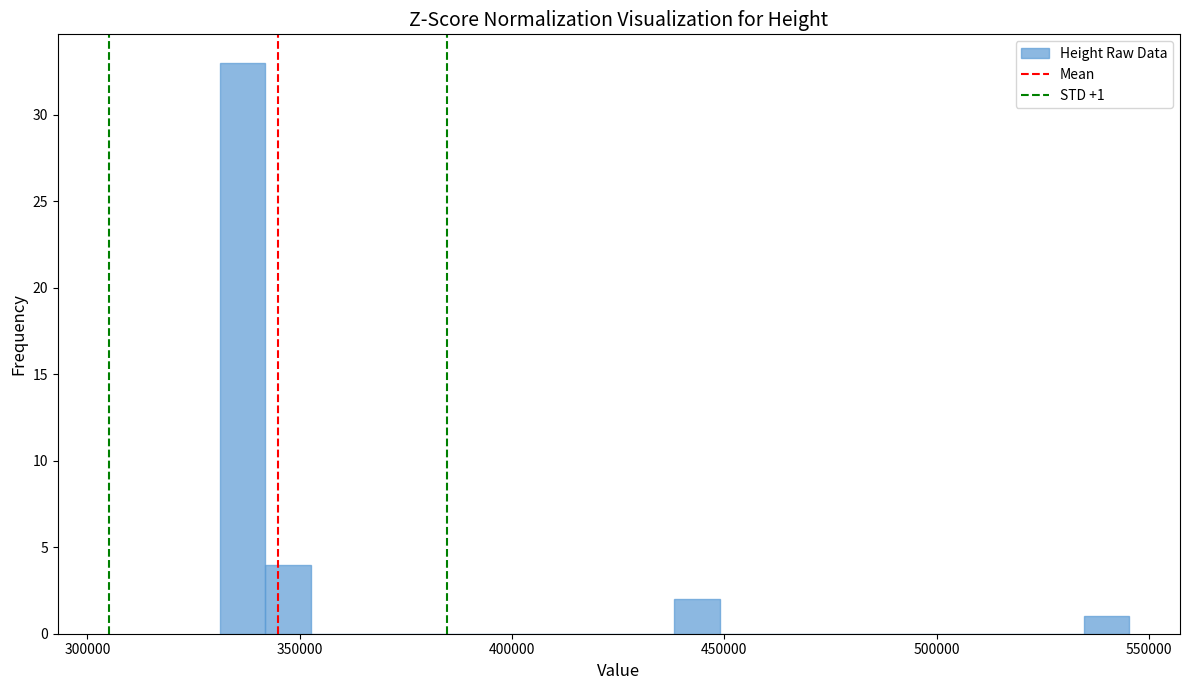

Around what value on the x-axis is the tallest bar? Give the approximate position of its centre, as read against the axis.

335000